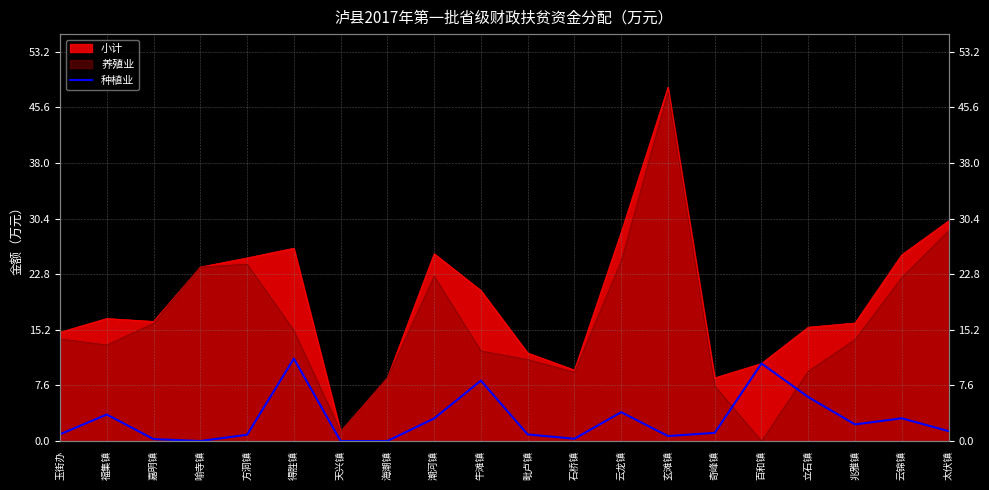

At which label is the value closest to 5?

立石镇